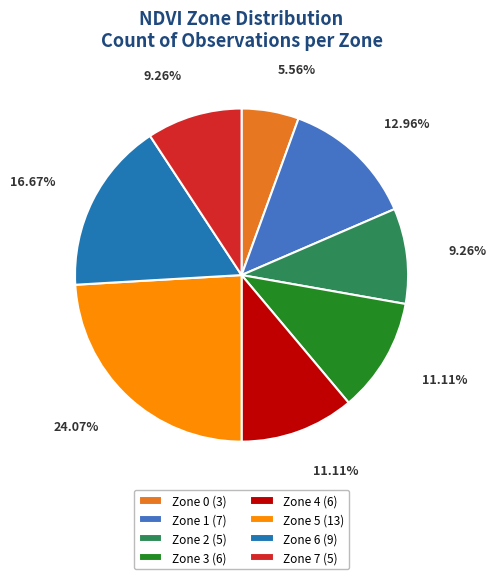

Which has a higher value, Zone 1 (7) or Zone 6 (9)?

Zone 6 (9)